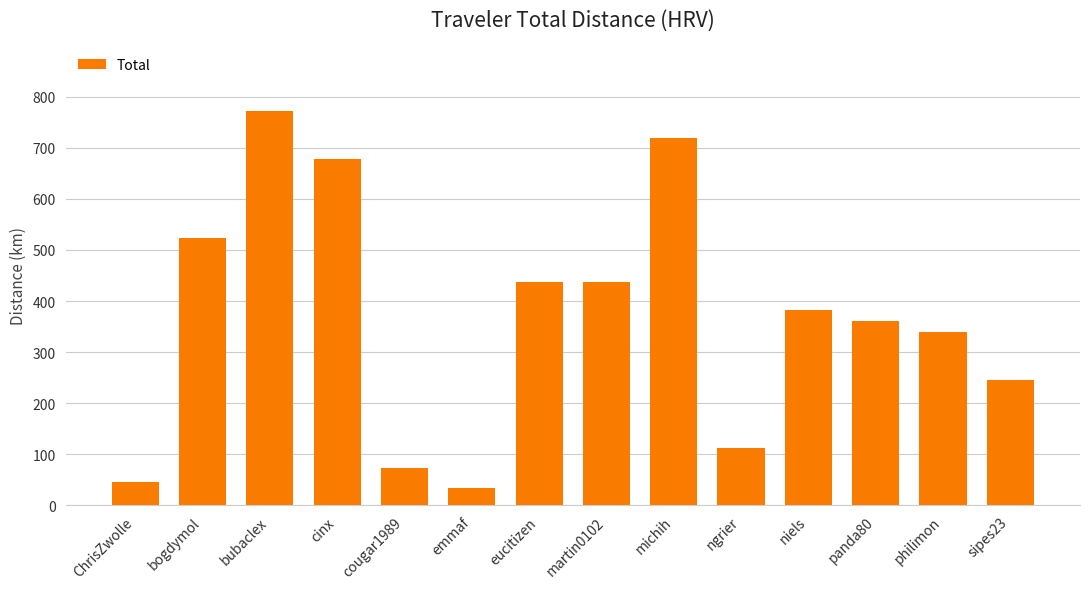

Approximately how many times larger is the value at bubaclex compared to ChrisZwolle?

16.5